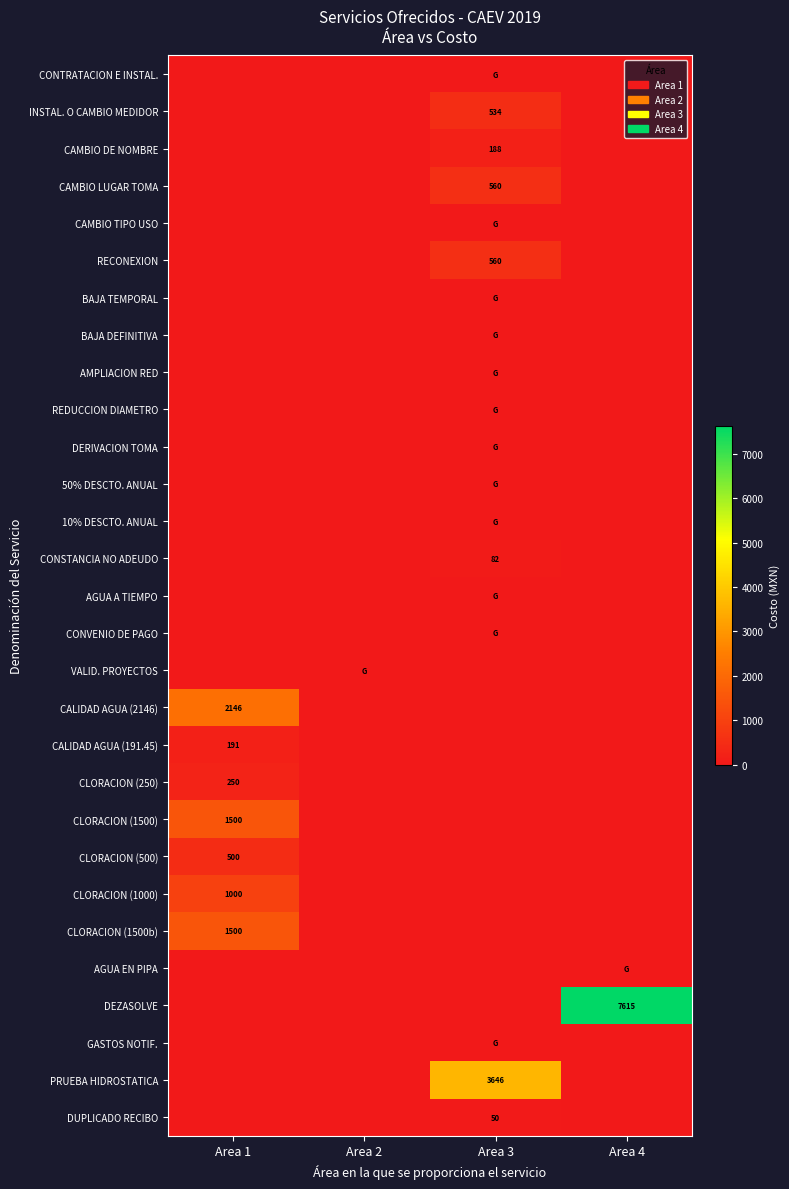

What is the total value across all series at Area 4?

7615.6